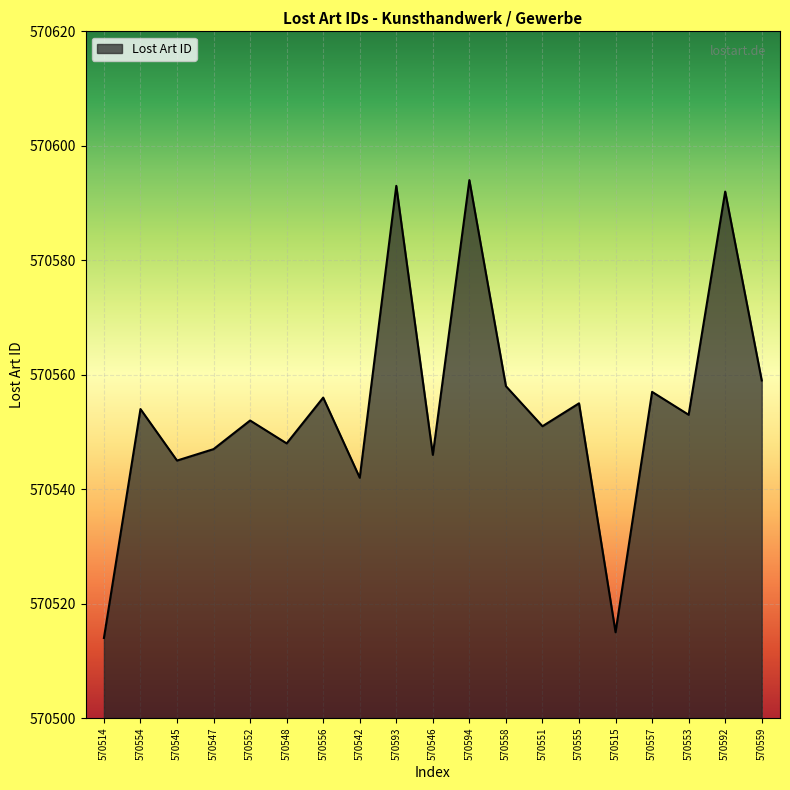

Reading left to right, extract all data points from this chart.

570514	570554	570545	570547	570552	570548	570556	570542	570593	570546	570594	570558	570551	570555	570515	570557	570553	570592	570559